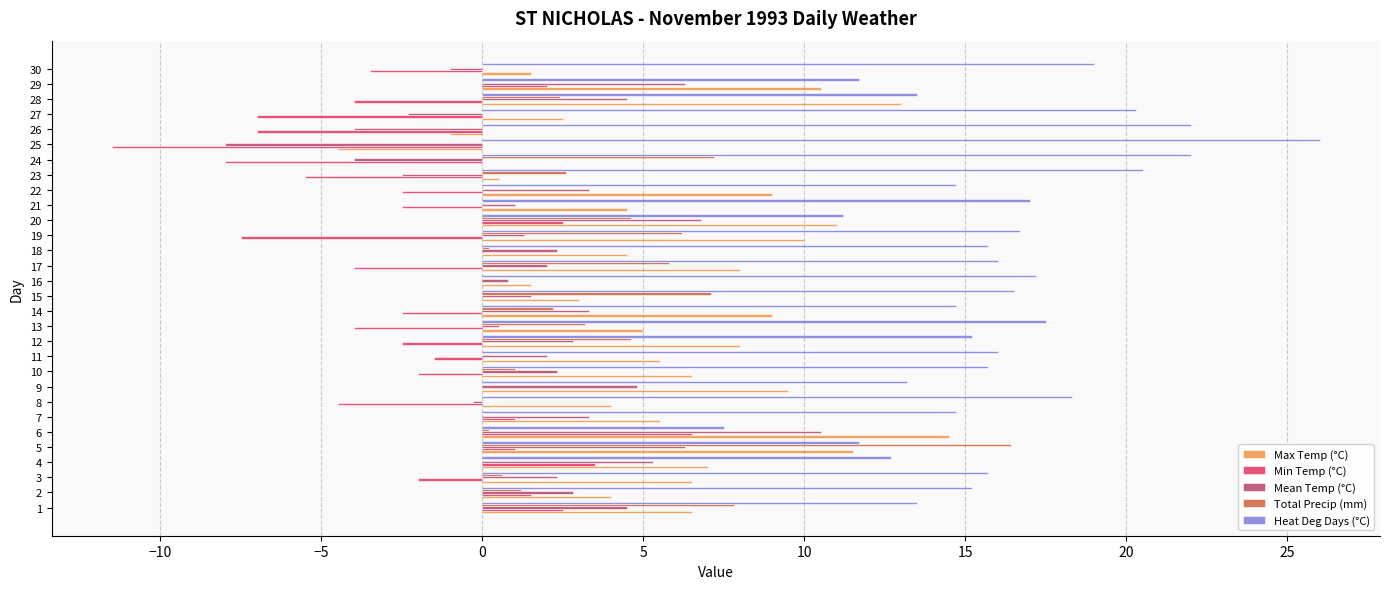

Is it true that Min Temp (°C) equals 1.0 at 5?

True